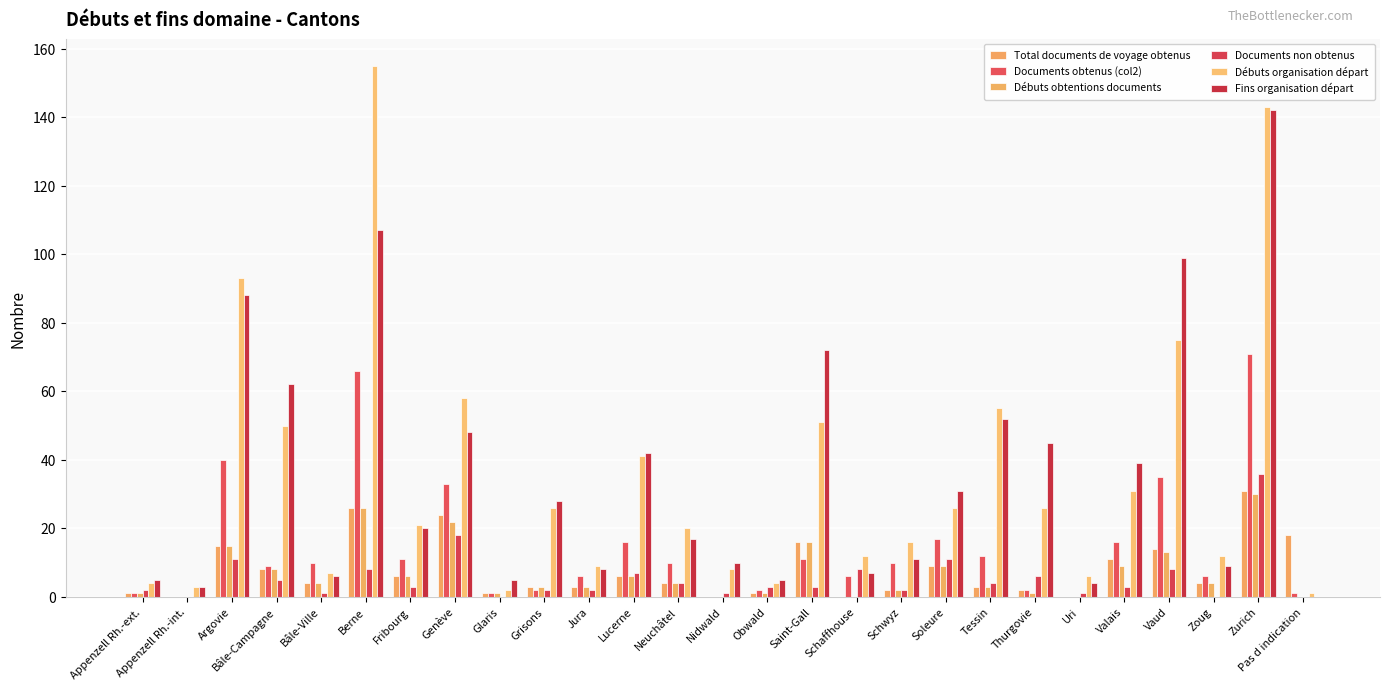

What is the label of the 27th bar from the left?

Pas d indication